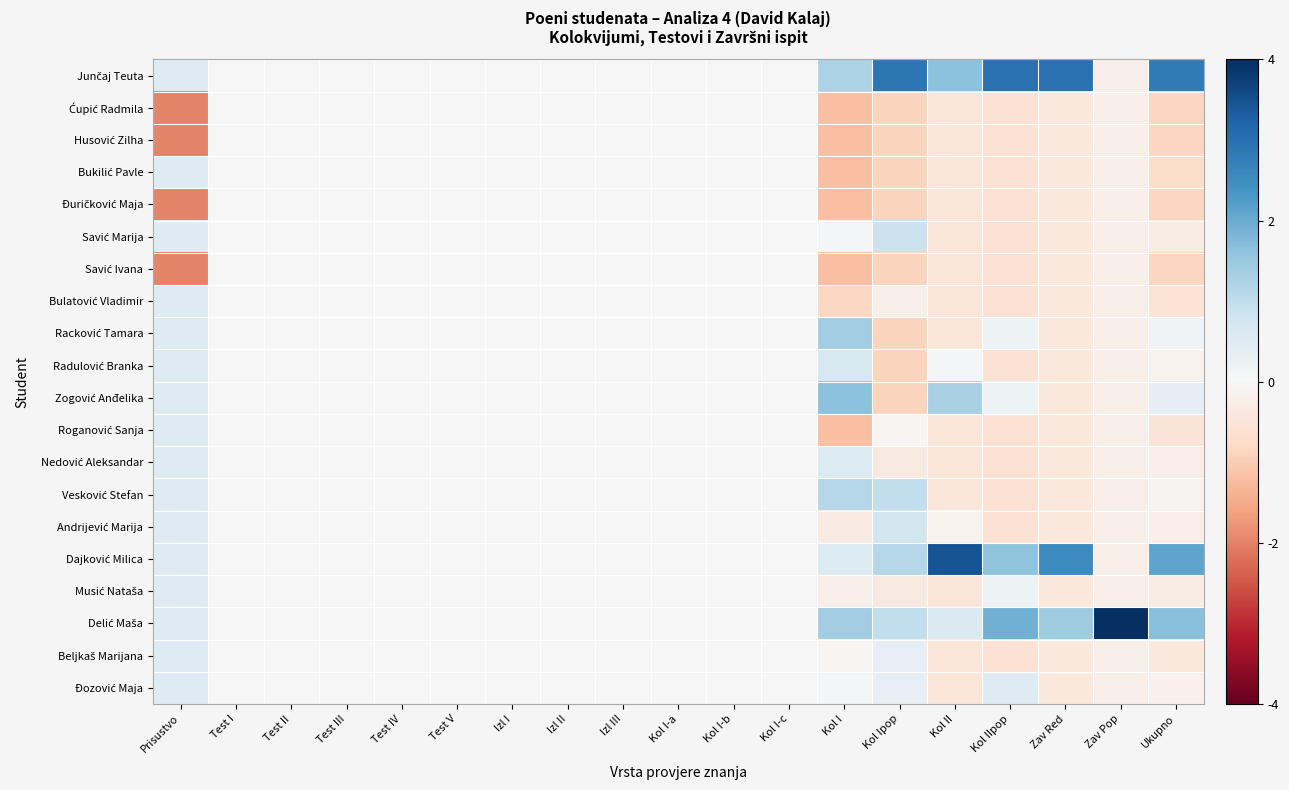

At which category is the sum across all series the highest?

Kol I